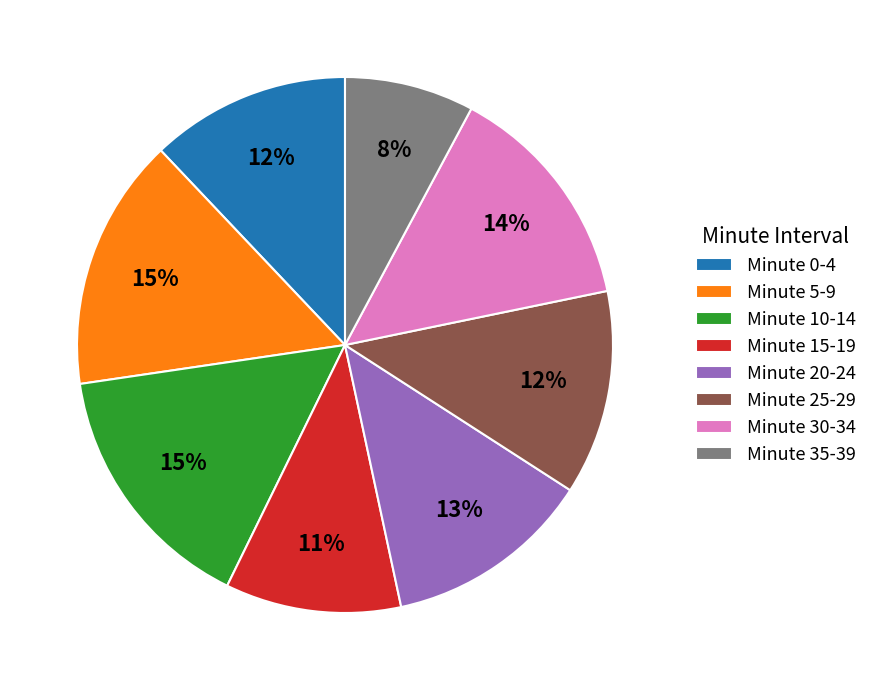

To the nearest percent, what is the average slice percentage?

12%